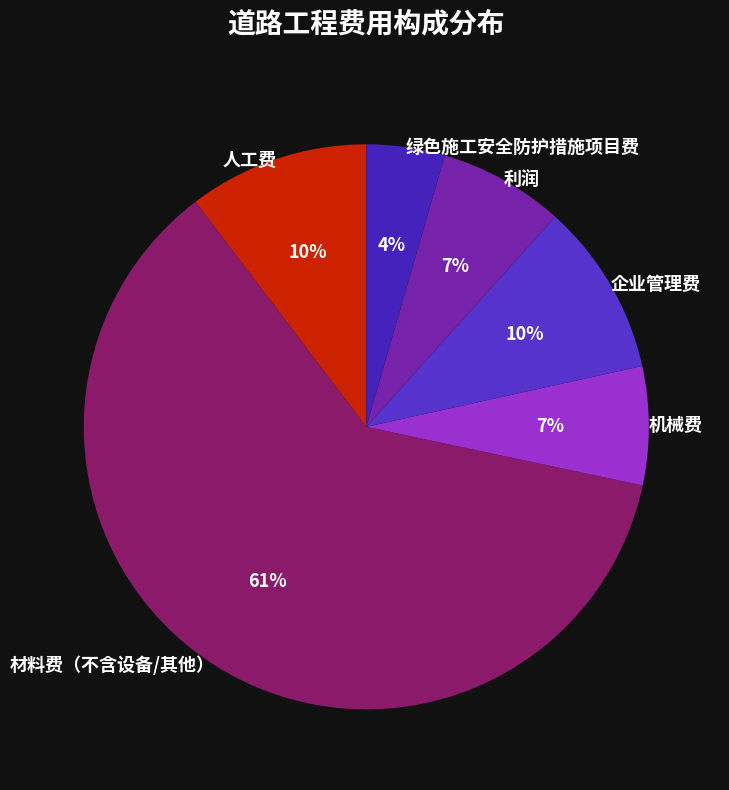

Which category has the biggest portion of the pie?

材料费（不含设备/其他）